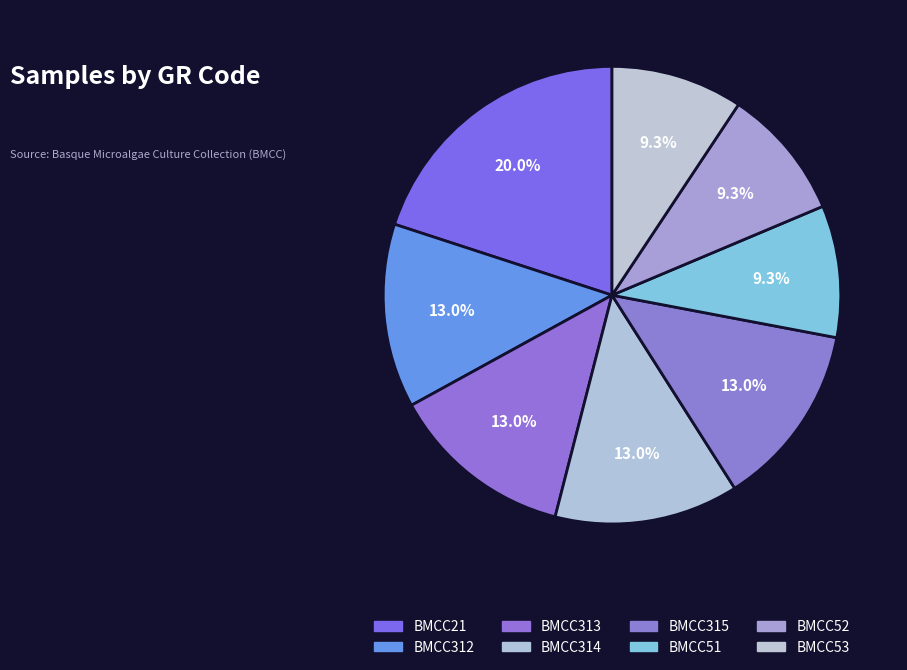

How many slices are in this pie chart?

8